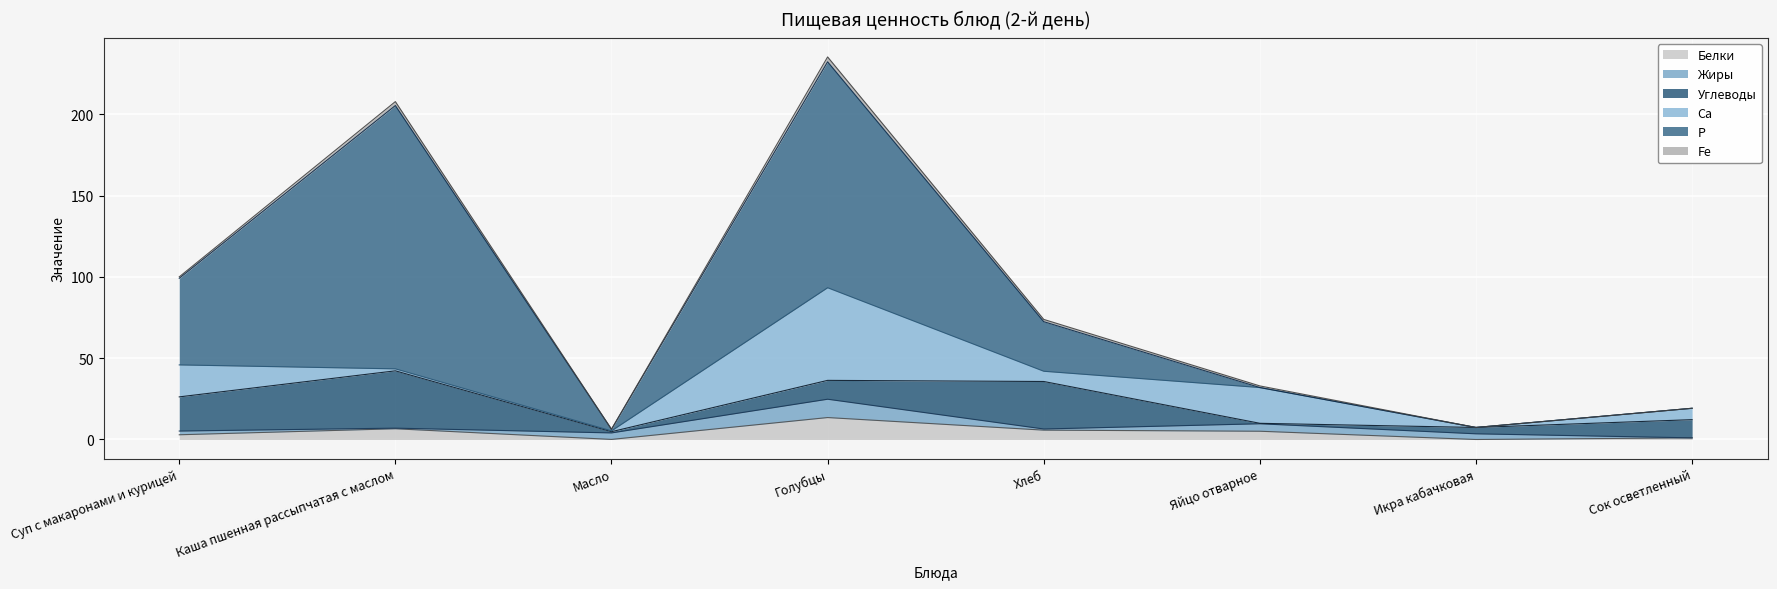

How many data points does each series have?

8